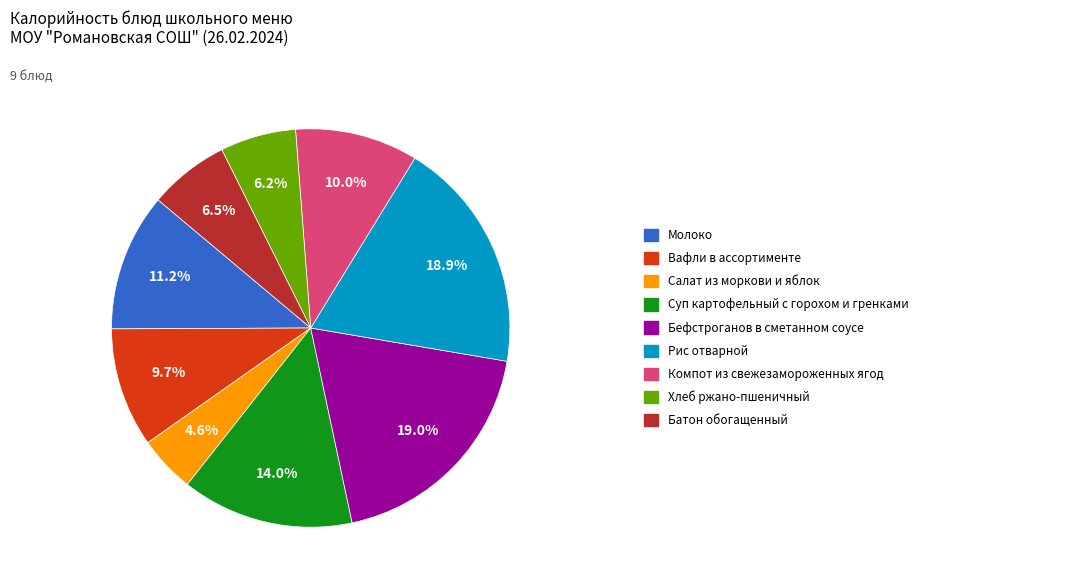

Is there a majority slice in this chart?

No